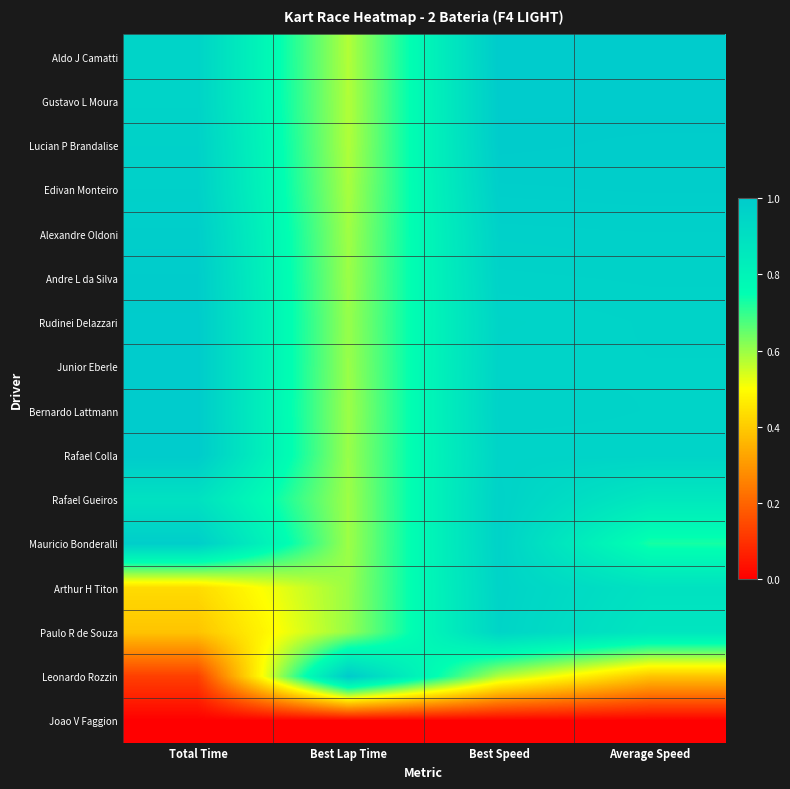

At how many categories does at least one series exceed 0?

4